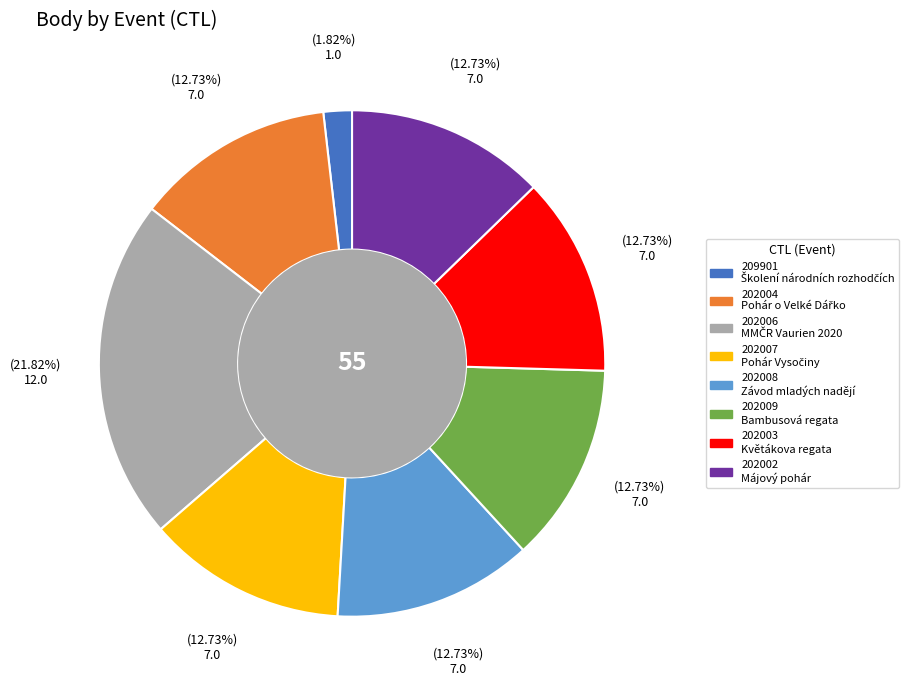

Is it true that 202009 is 13% of the pie?

True